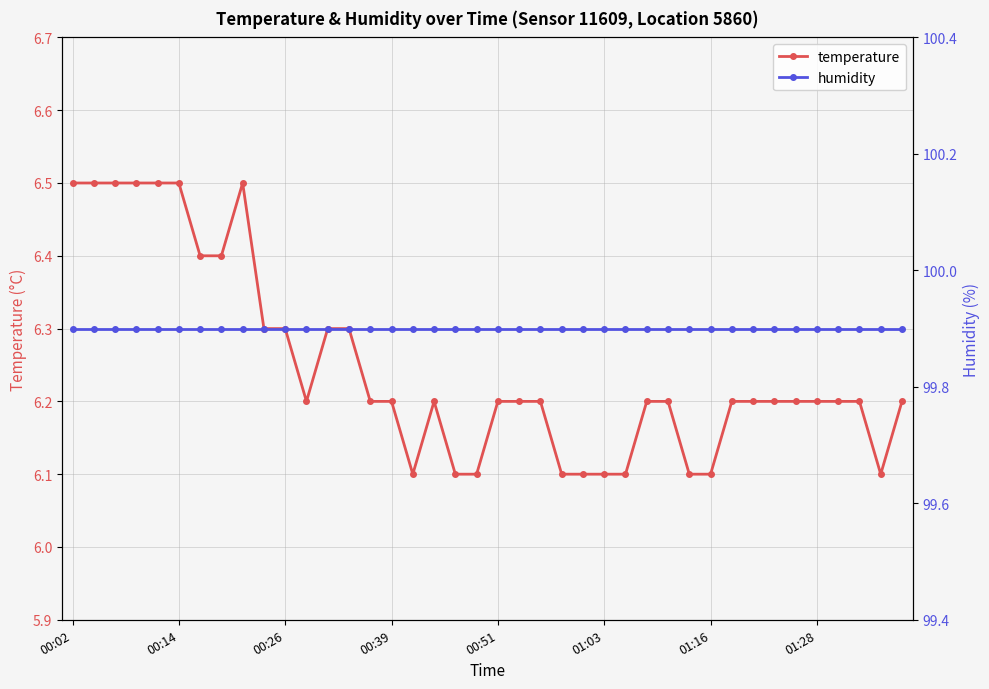

List the series in order of their peak value, highest first.

humidity, temperature